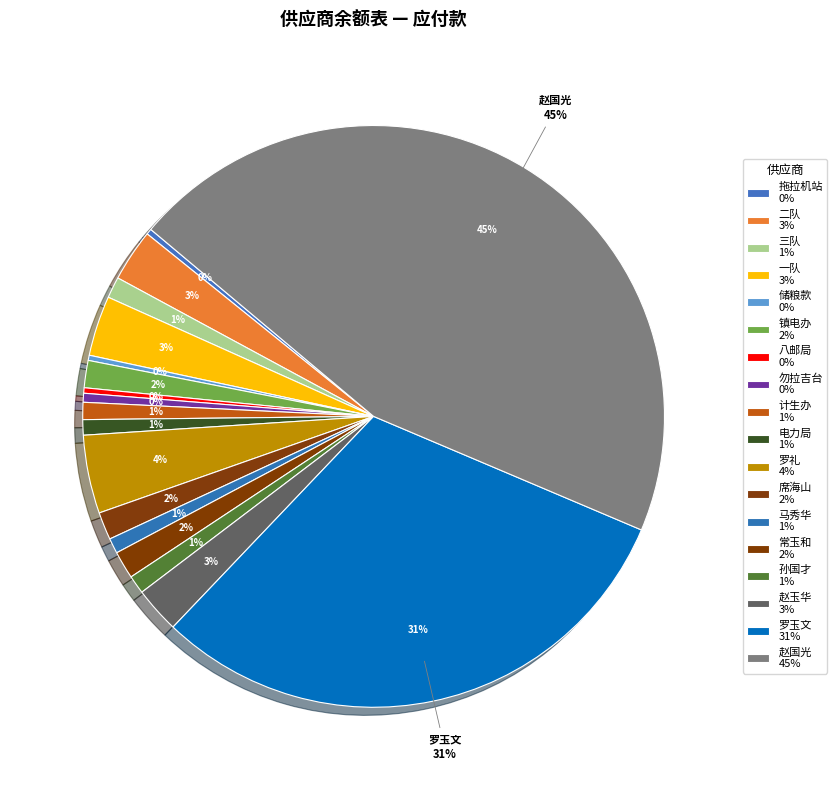

To the nearest percent, what portion does 常玉和 represent?

2%